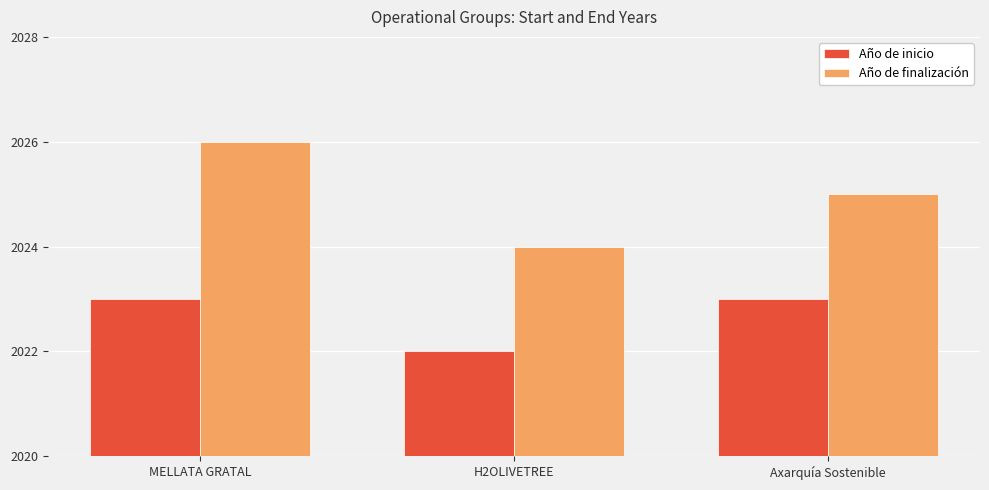

List the series in order of their peak value, highest first.

Año de finalización, Año de inicio